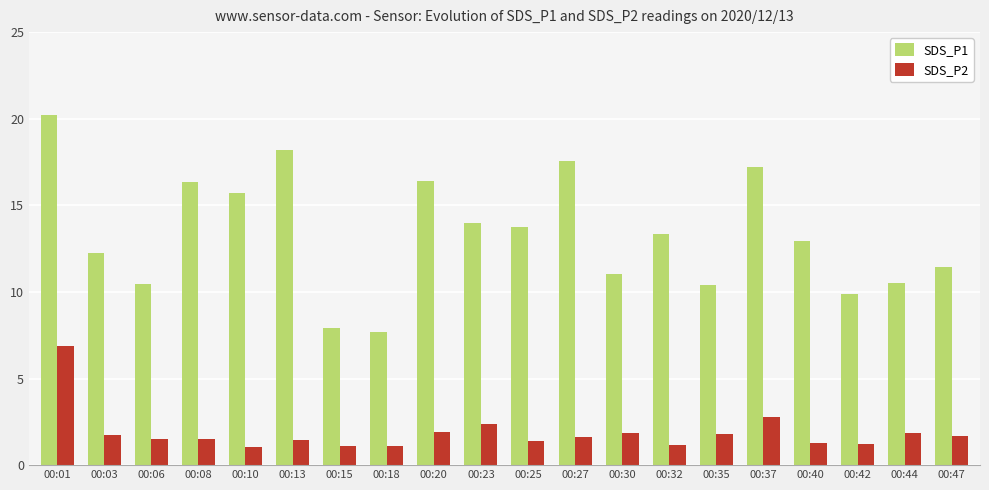

The value of SDS_P1 at 00:47 is 17.9. True or false?

False